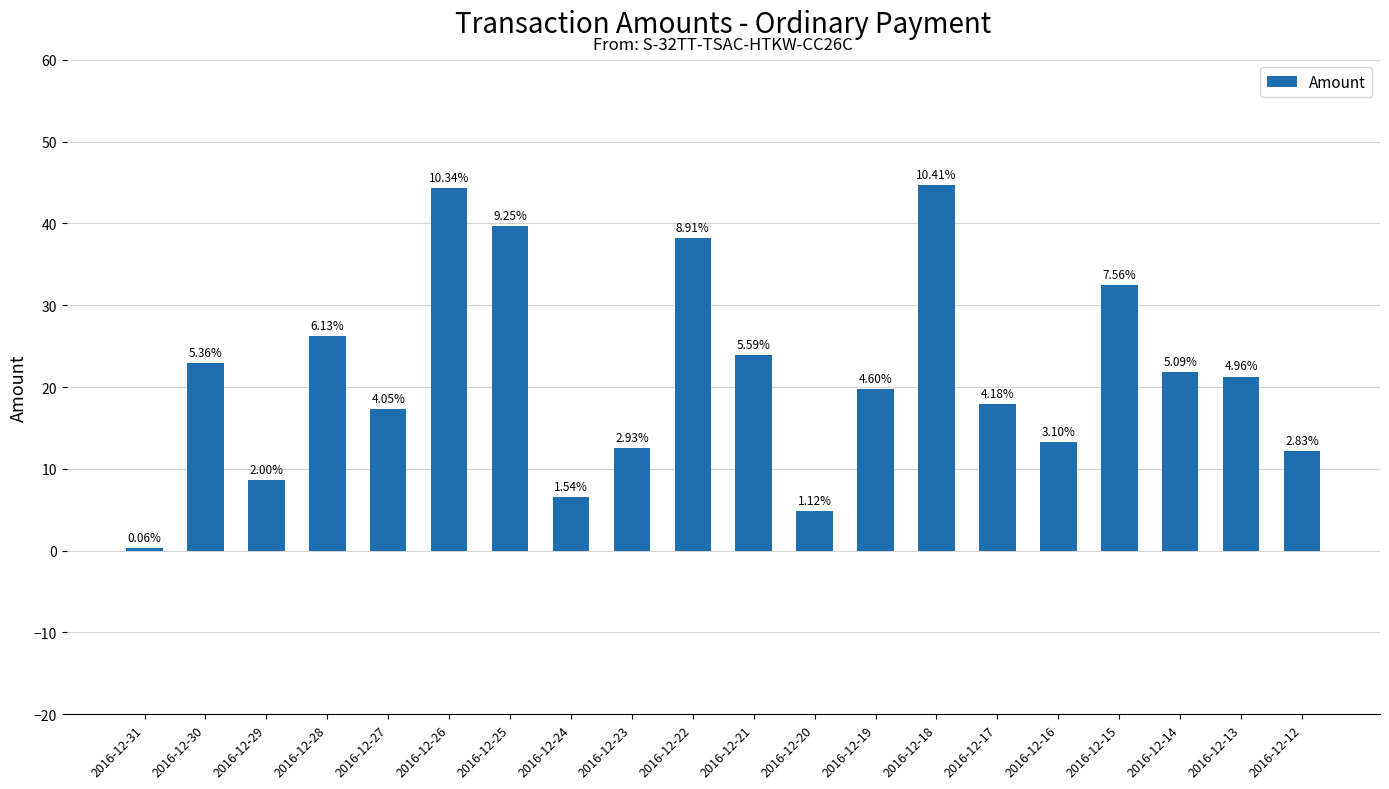

Does the chart contain any negative values?

No